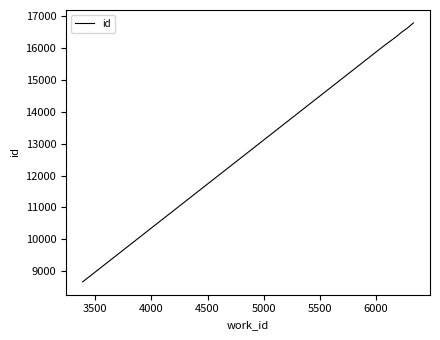

What is the difference between the maximum and minimum values?

8119